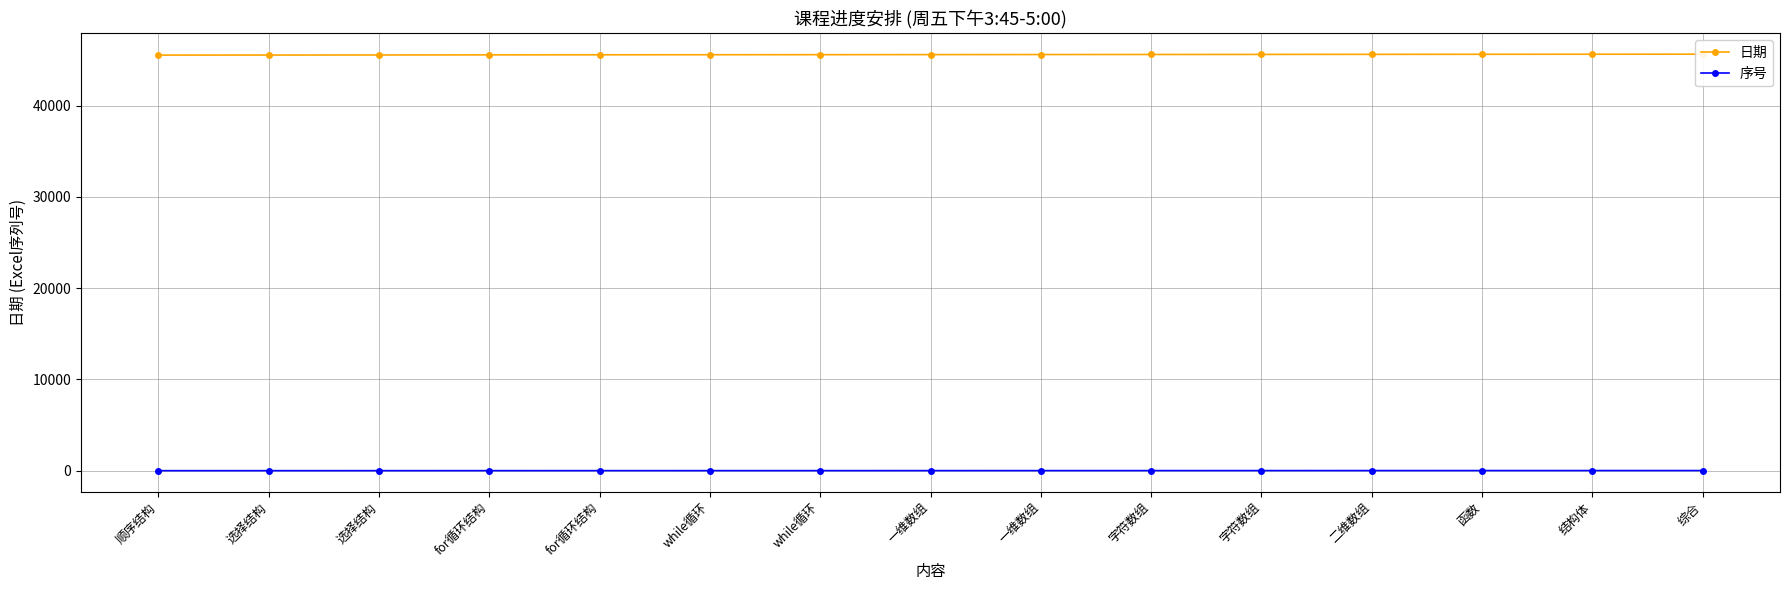

Read the 日期 value at for循环结构.

45576